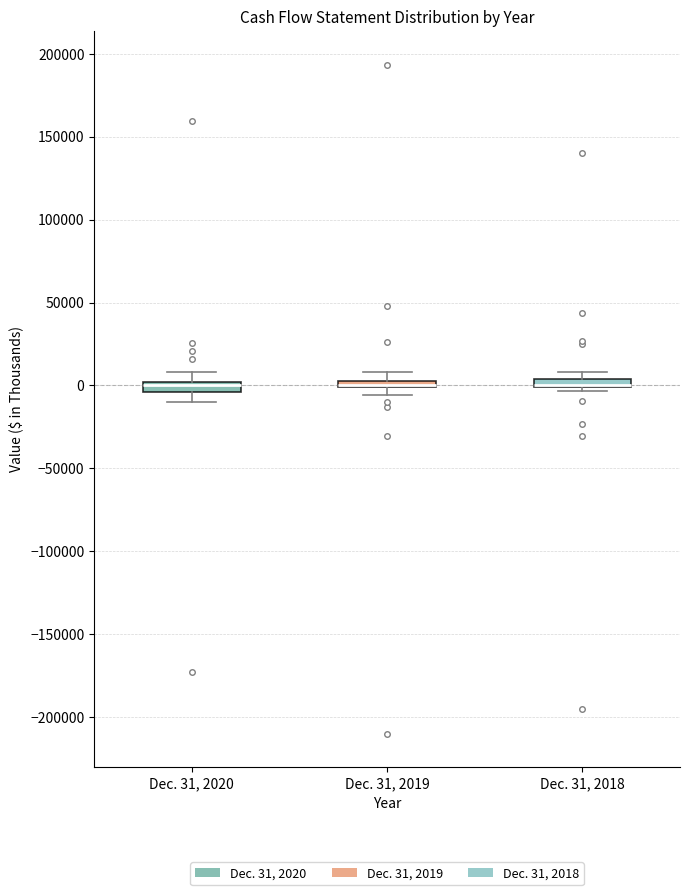

Where is the lower edge of the box for Dec. 31, 2020 on the y-axis? The values are not printed on the chart, so give them approximately, as read against the axis.

-5000